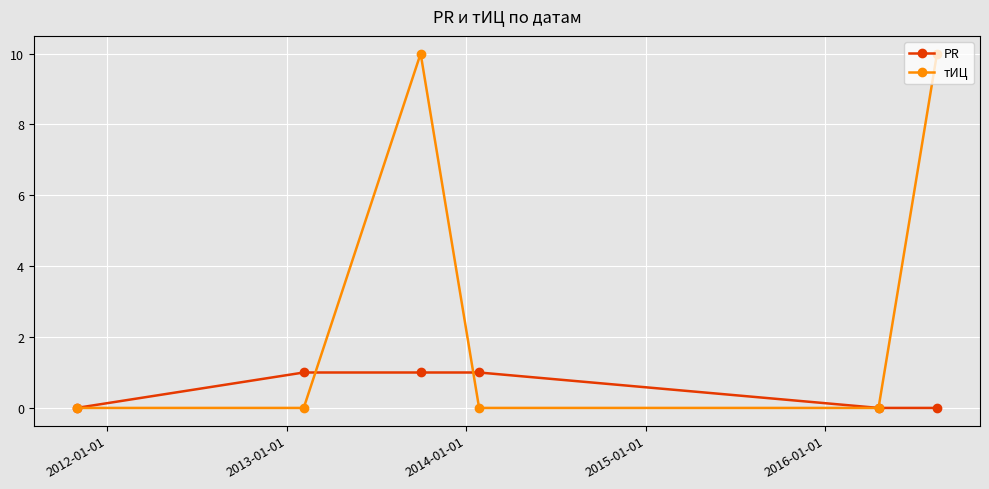

How many тИЦ values are between 0 and 10?

6